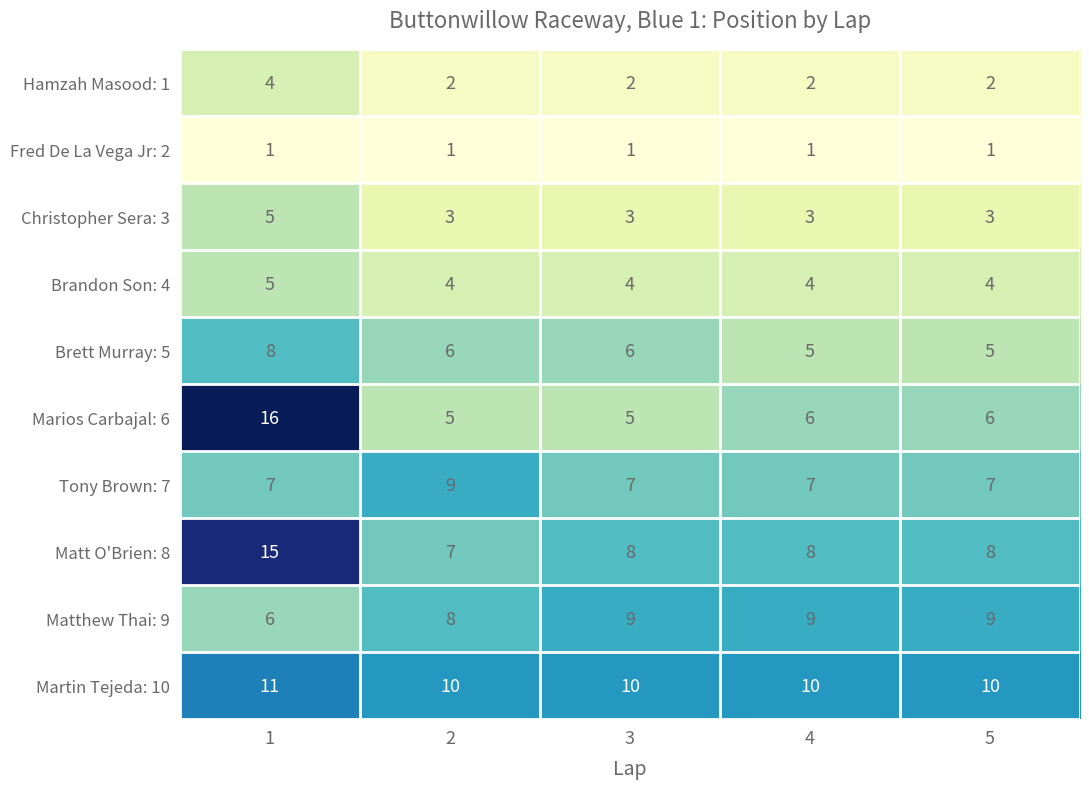

What is the average value of the Marios Carbajal: 6 series?

8